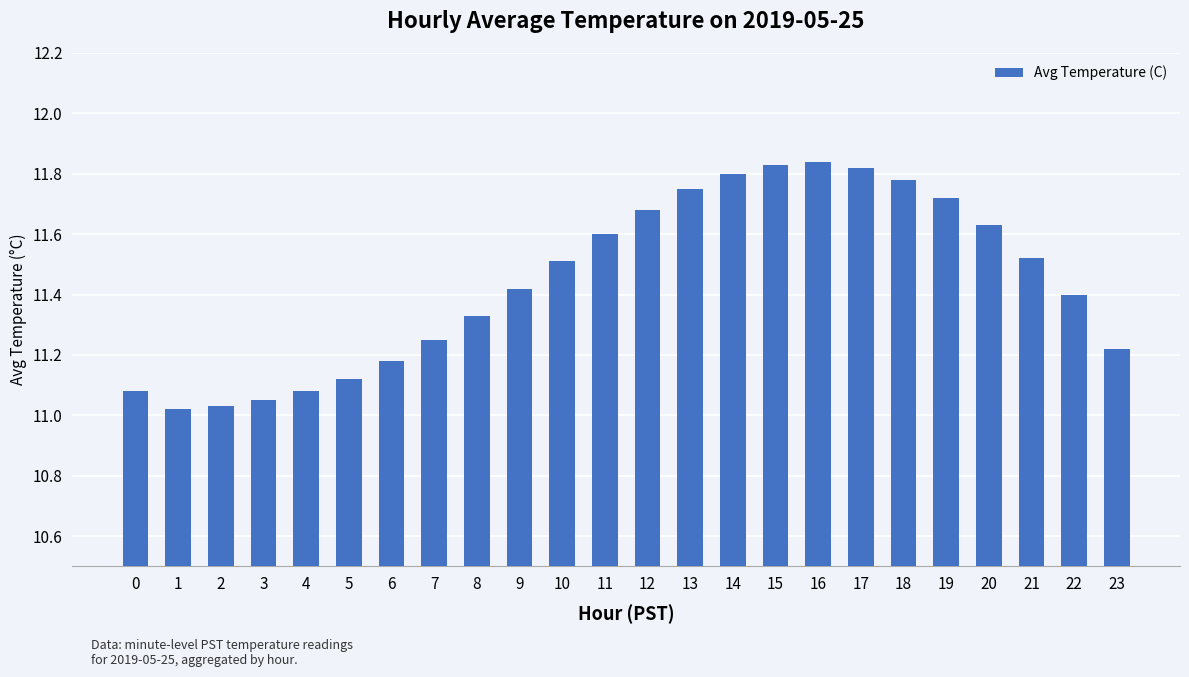

What is the sum of all values?

274.7